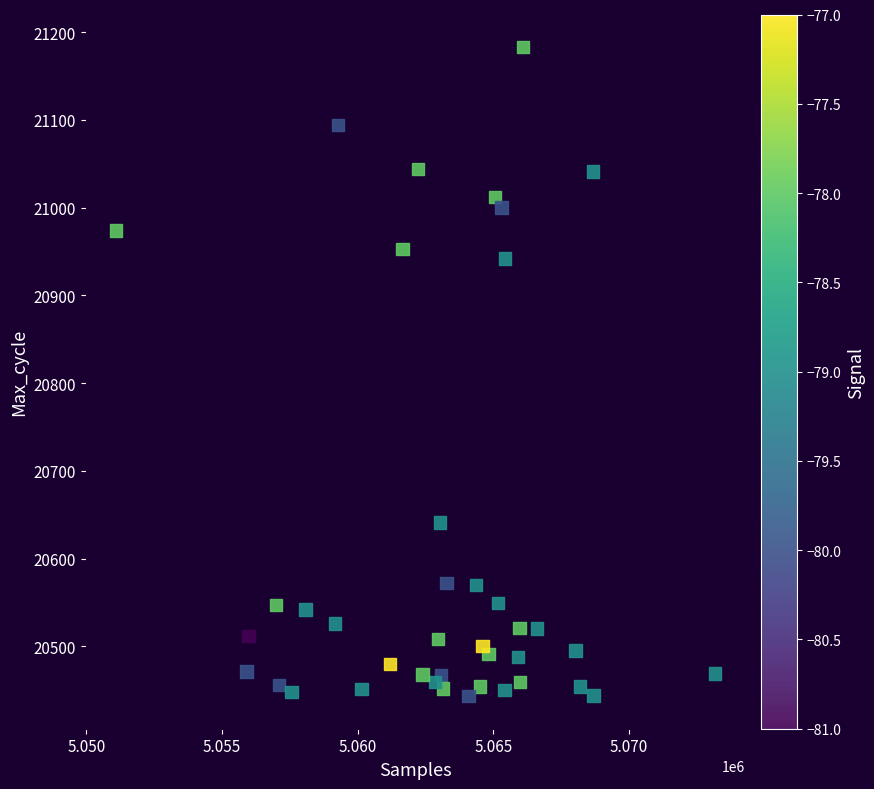

What Y value in the scatter plot is closest to 20813?

20942